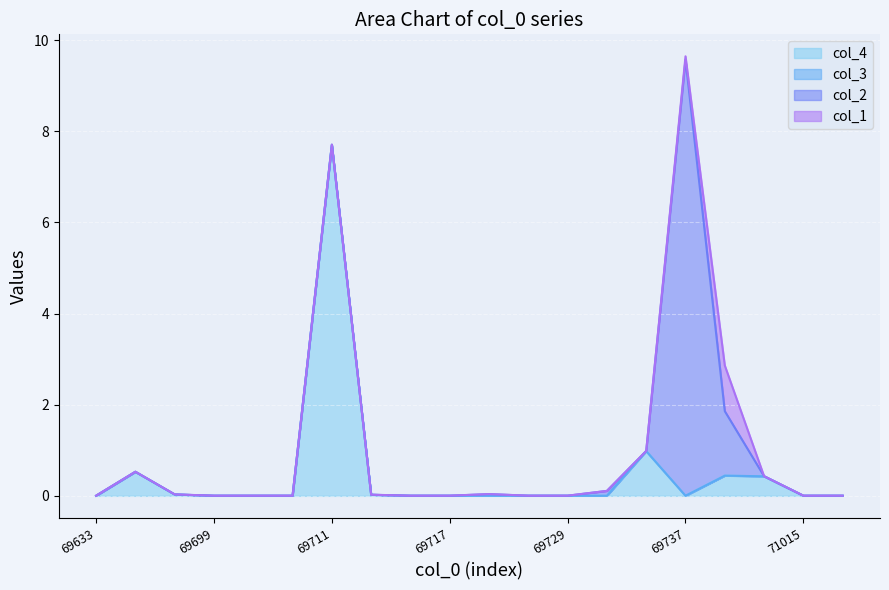

Which series has the largest range (max minus min)?

col_2